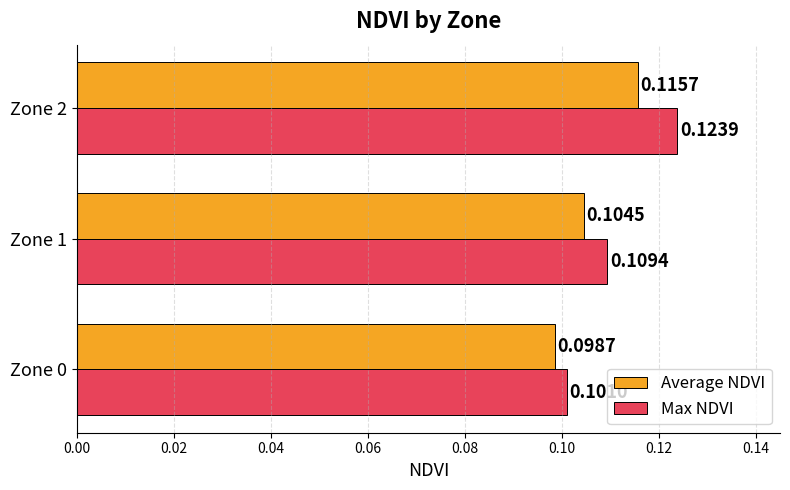

Rank the categories by Average NDVI value from lowest to highest.

Zone 0, Zone 1, Zone 2